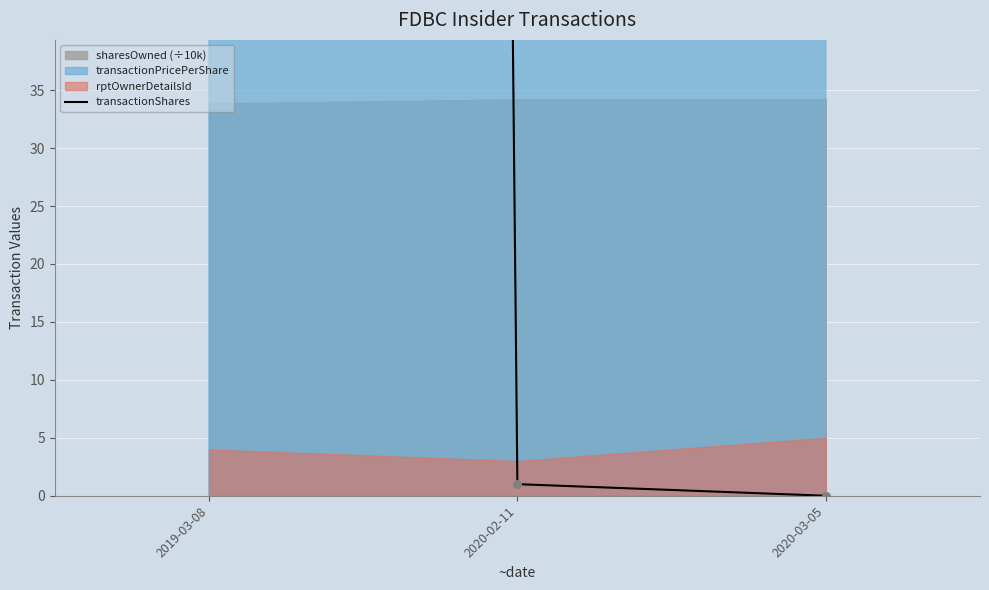

Which has a higher value, 2020-02-11 or 2020-03-05?

2020-02-11